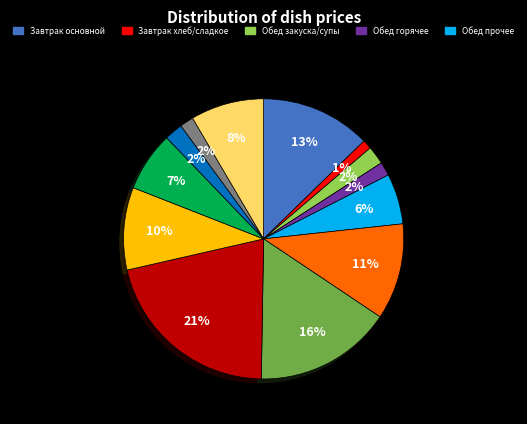

To the nearest percent, what is the average slice percentage?

8%